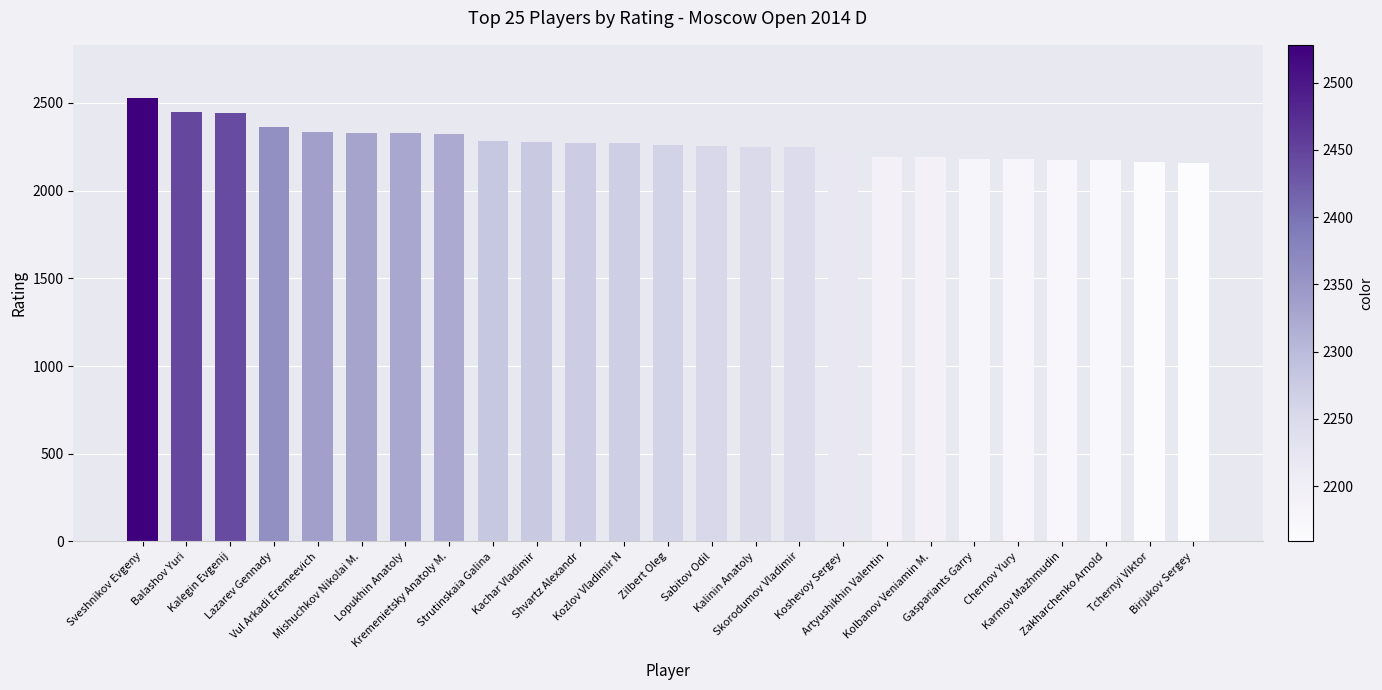

Does the chart contain stacked bars?

No